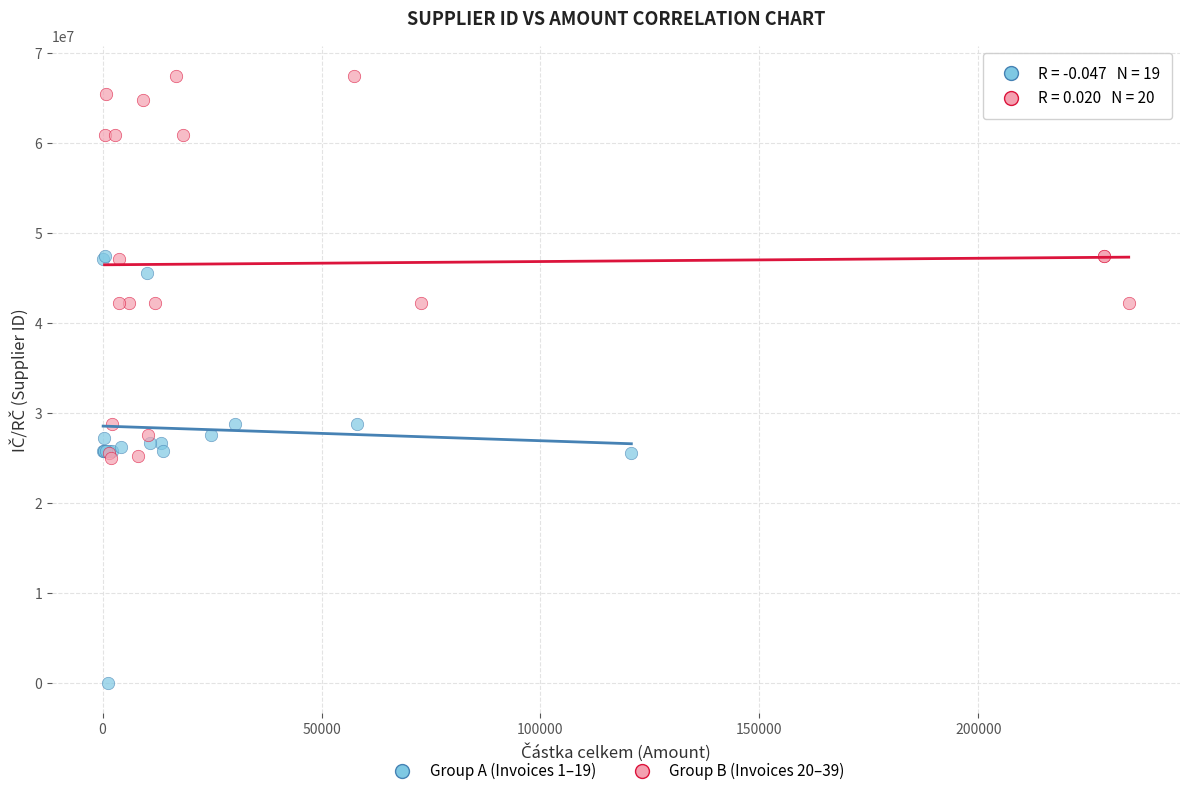

Which series contains the lowest Y value?

Group A (Invoices 1–19)